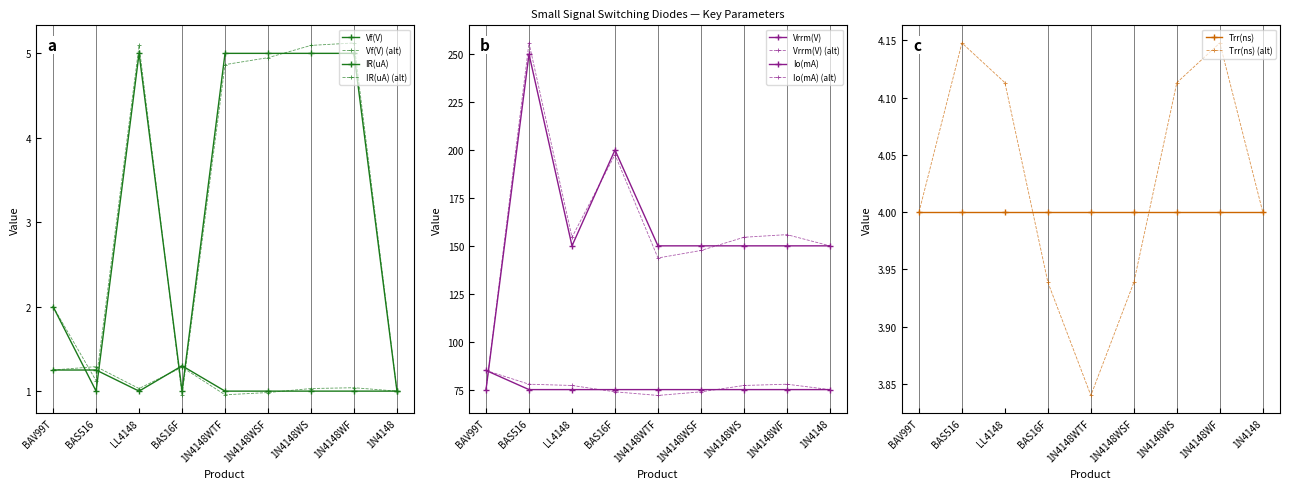

In IR(uA), how many points are higher than both neighbors (excluding endpoints)?

1